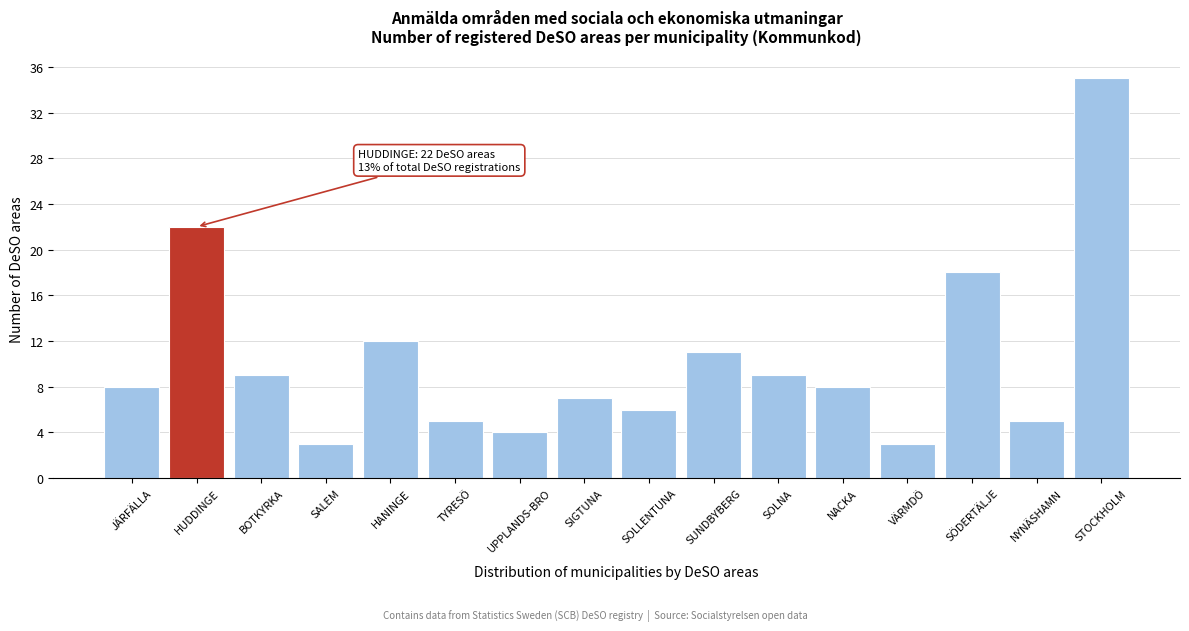

Reading left to right, extract all data points from this chart.

JÄRFÄLLA=8	HUDDINGE=22	BOTKYRKA=9	SALEM=3	HANINGE=12	TYRESÖ=5	UPPLANDS-BRO=4	SIGTUNA=7	SOLLENTUNA=6	SUNDBYBERG=11	SOLNA=9	NACKA=8	VÄRMDÖ=3	SÖDERTÄLJE=18	NYNÄSHAMN=5	STOCKHOLM=35